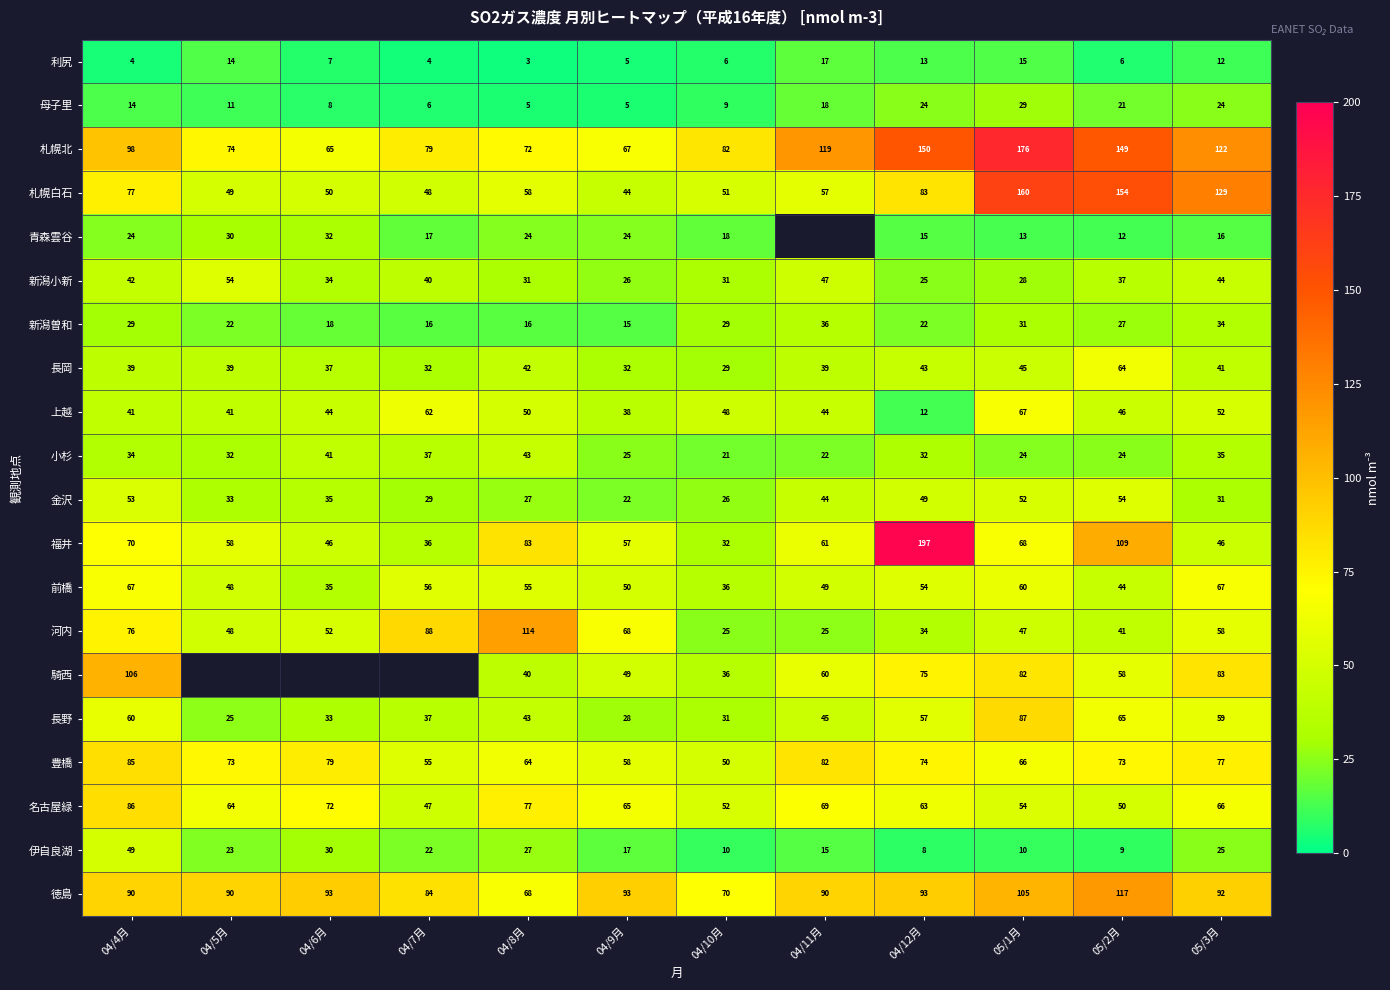

What is the average value of the 長野 series?

47.5